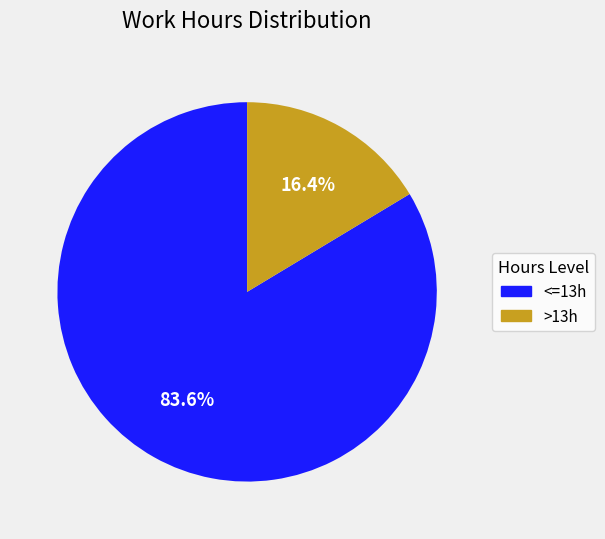

What is the smallest slice in the pie chart?

>13h